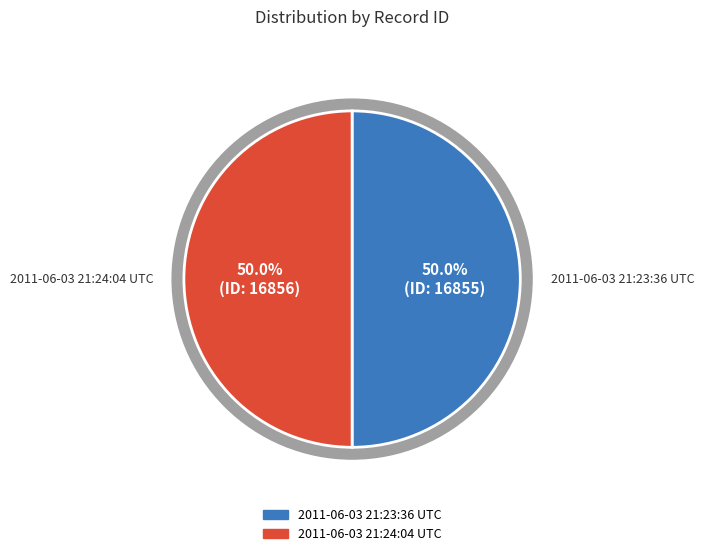

To the nearest percent, what percentage of the pie is 2011-06-03 21:23:36 UTC?

50%